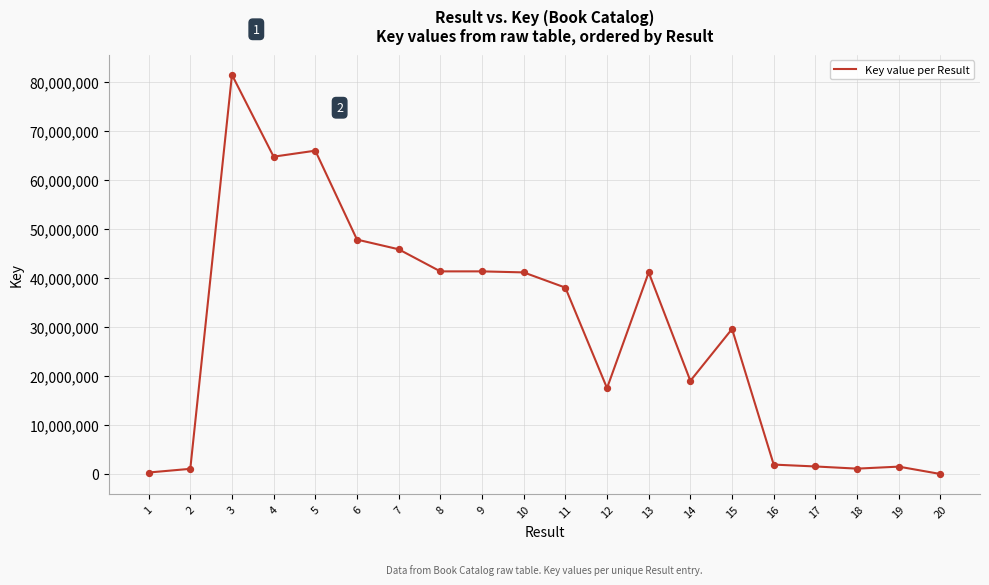

Between 16 and 20, which is larger?

16